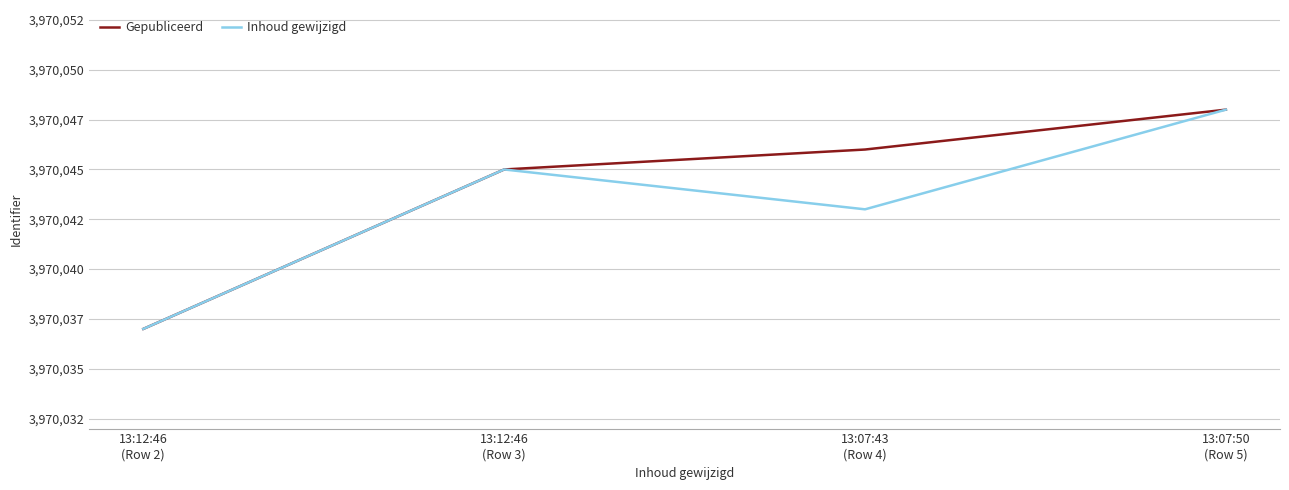

At which category is the sum across all series the highest?

13:07:50
(Row 5)